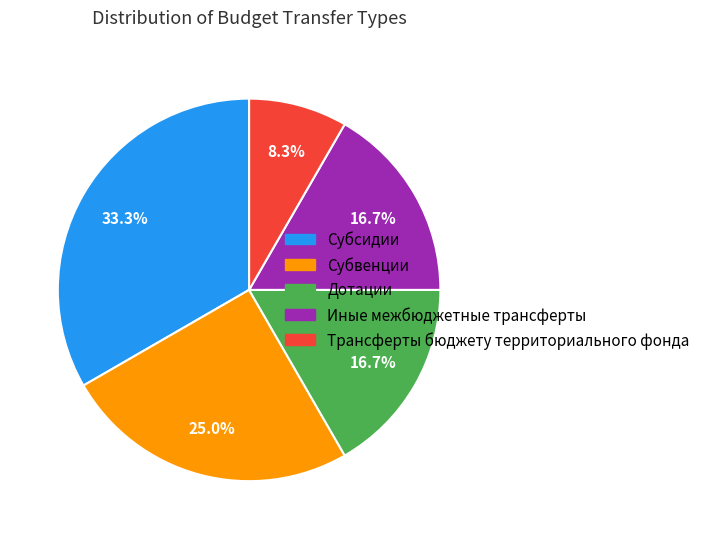

What is the ratio of the value at Иные межбюджетные трансферты to the value at Дотации?

1.0